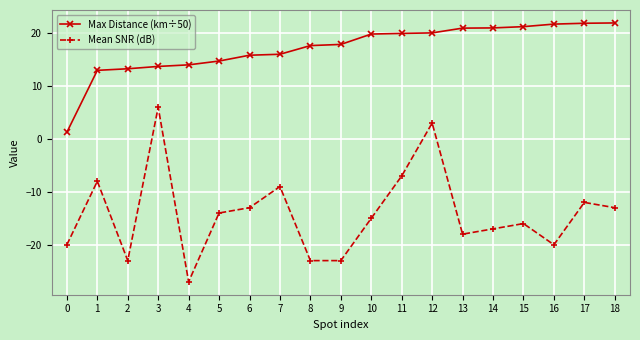

What are all the series names shown in the legend?

Max Distance (km÷50), Mean SNR (dB)